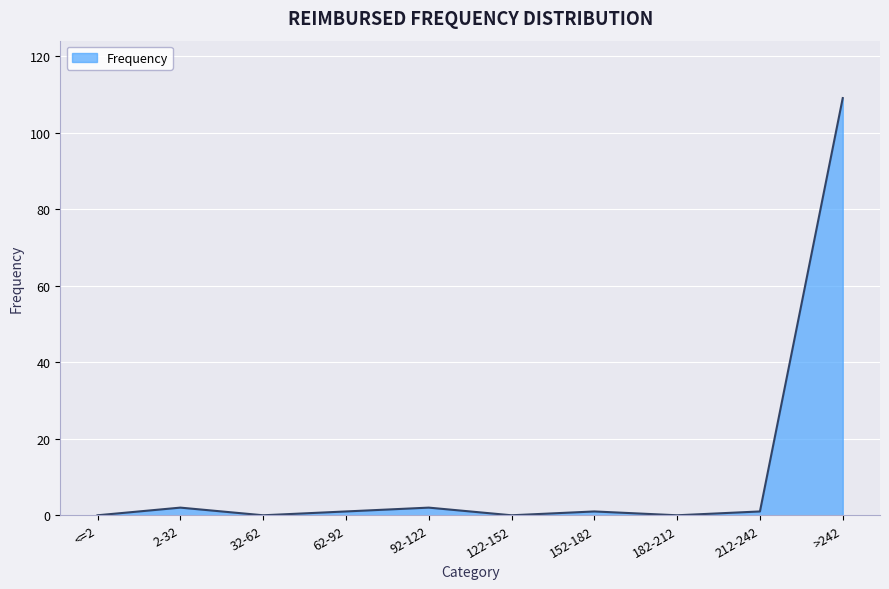

What is the maximum value shown in the chart?

109